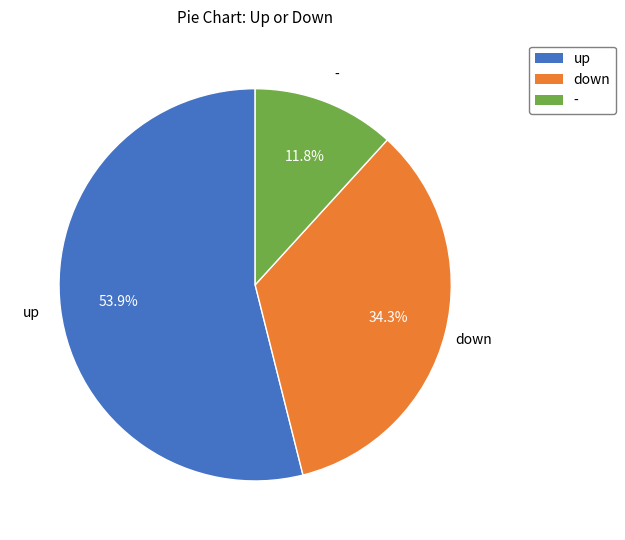

Does down represent more than half of the total?

No